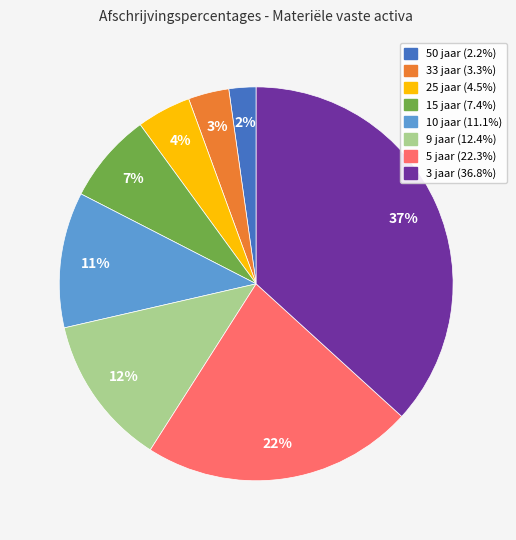

Does any single category account for the majority?

No